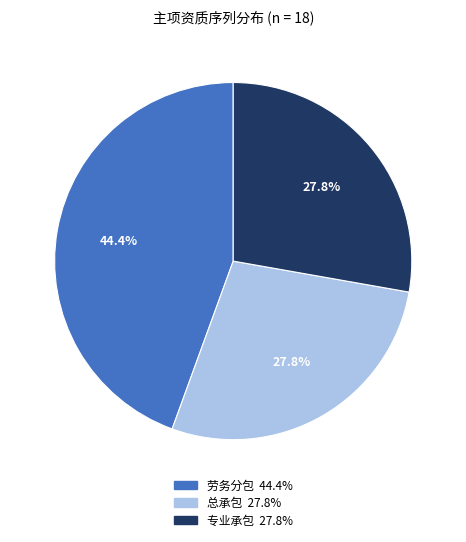

What portion of the pie excludes 专业承包?

72.2%